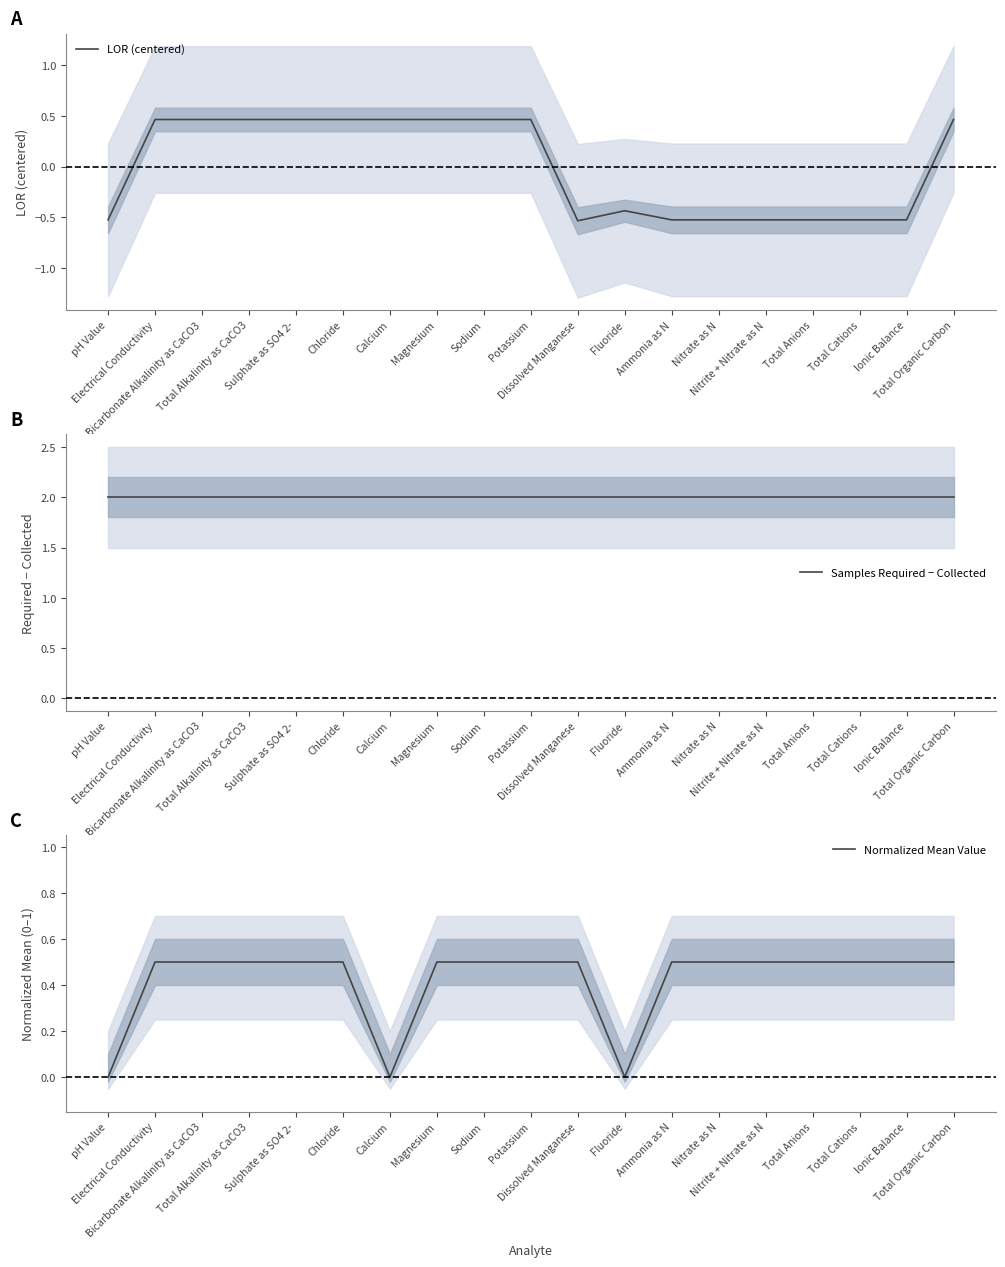

True or false: Normalized Mean Value and Samples Required − Collected cross at least once.

False